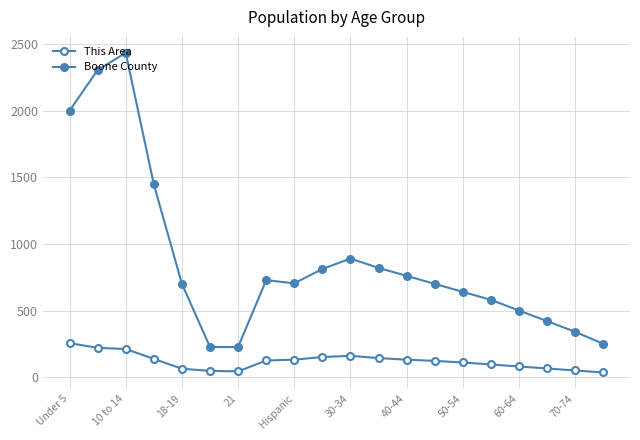

How many lines are shown in the chart?

2